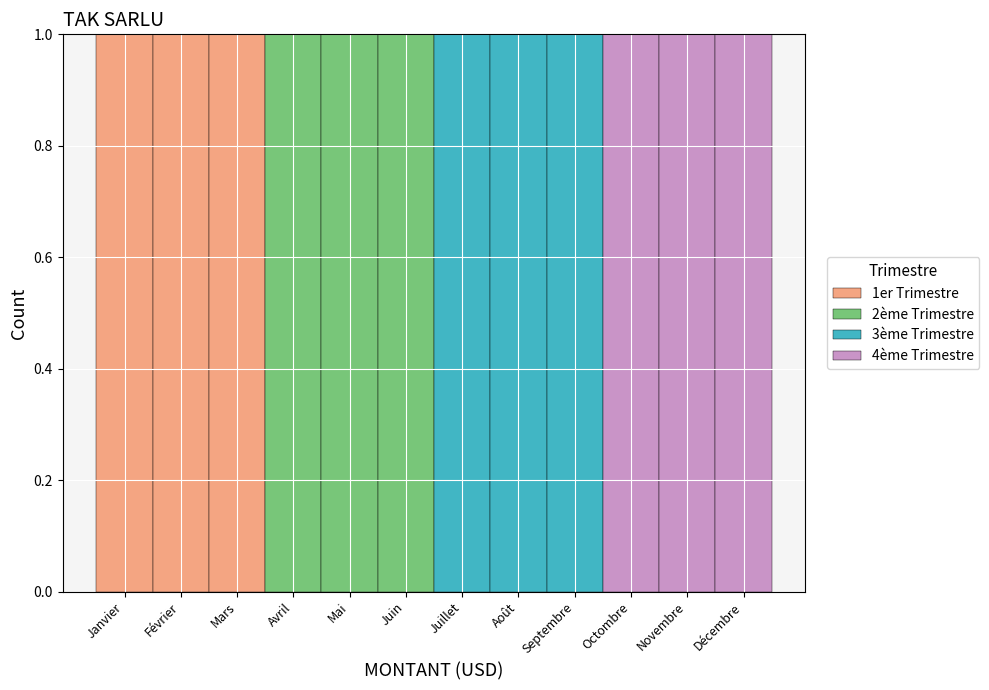

The 1er Trimestre series shows 0 at Mars. True or false?

False